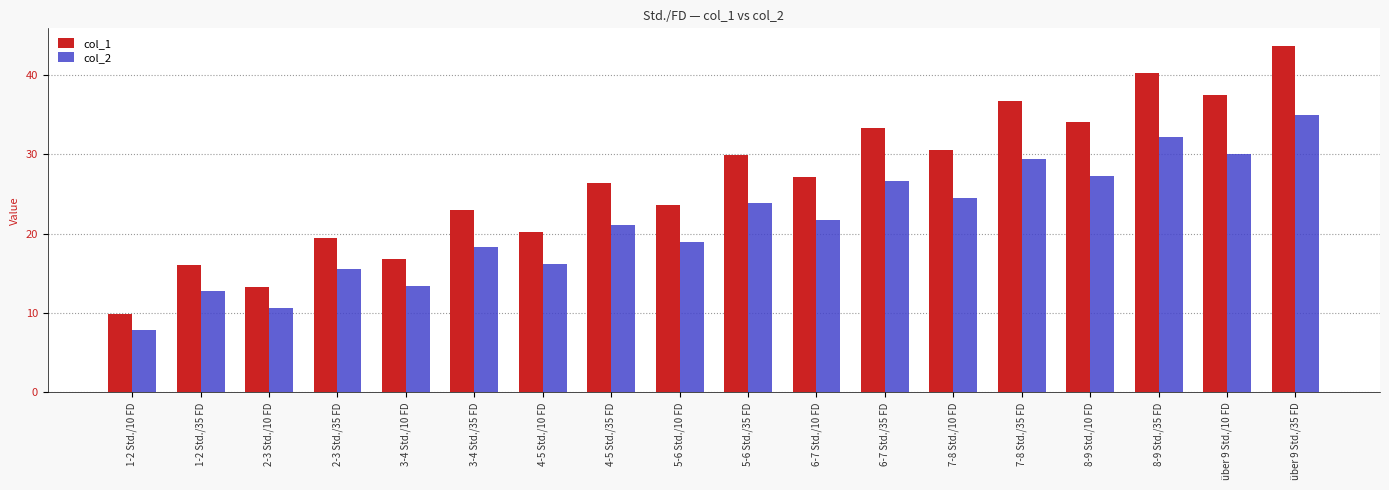

List the series in order of their peak value, lowest first.

col_2, col_1